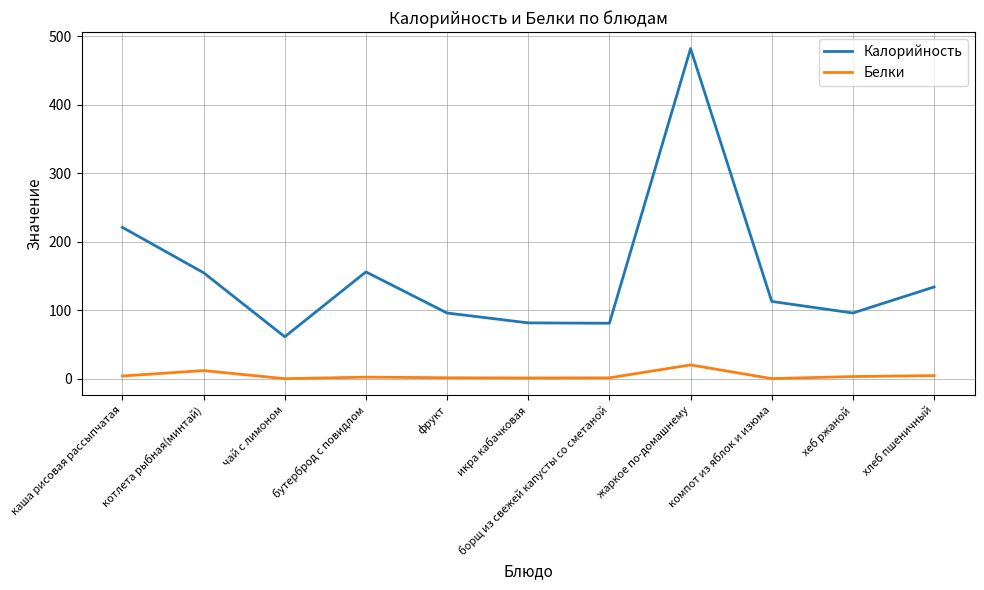

At which category does Калорийность reach its first local valley?

чай с лимоном